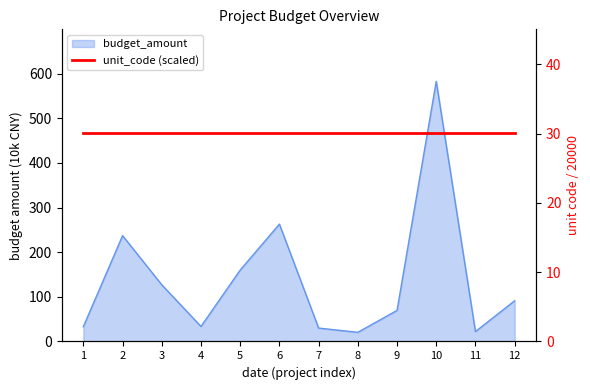

How many data points are less than 91?

6